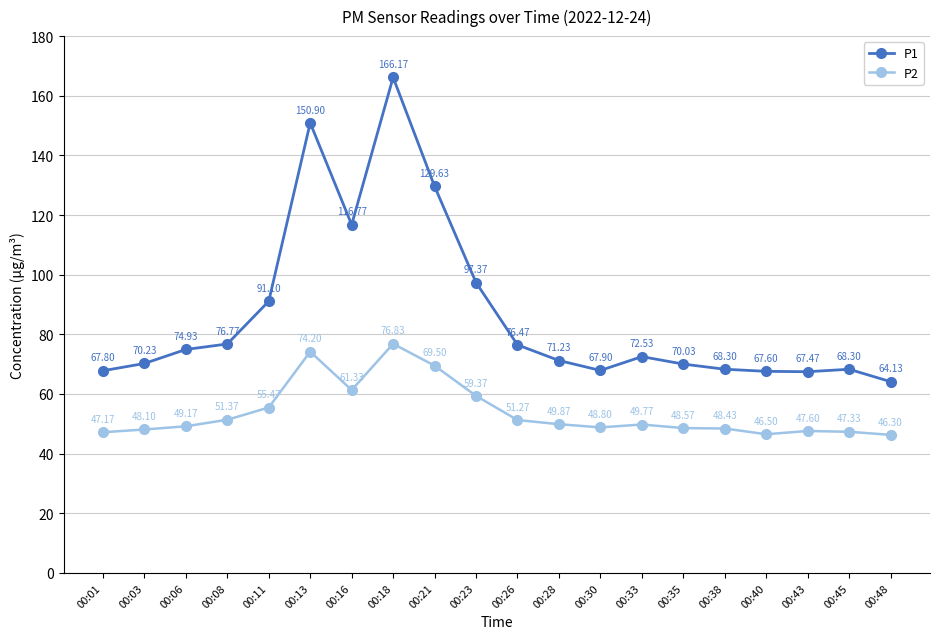

How many values in the P2 series are below 49?

9